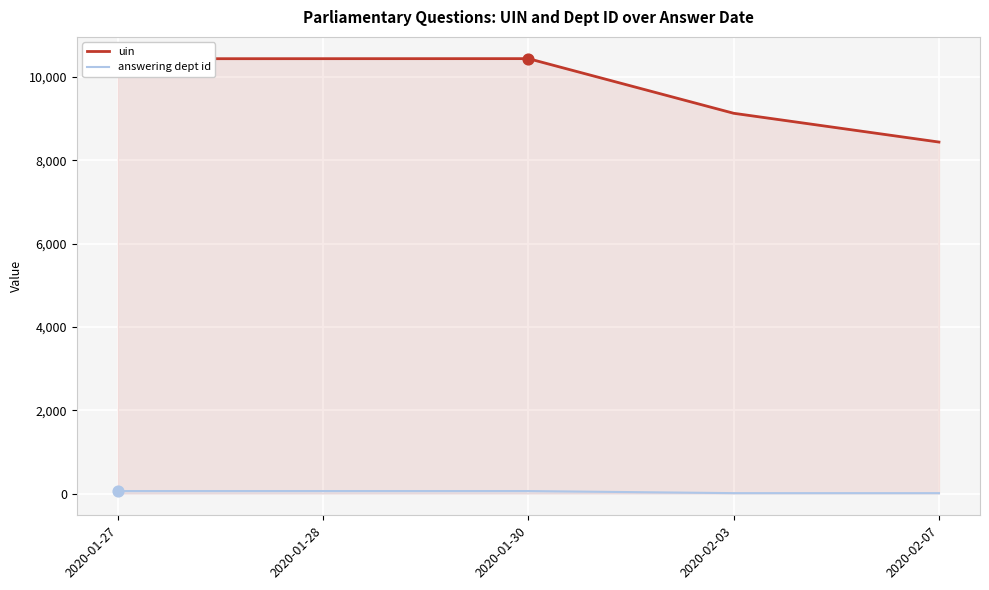

Which series has the largest total across all categories?

uin